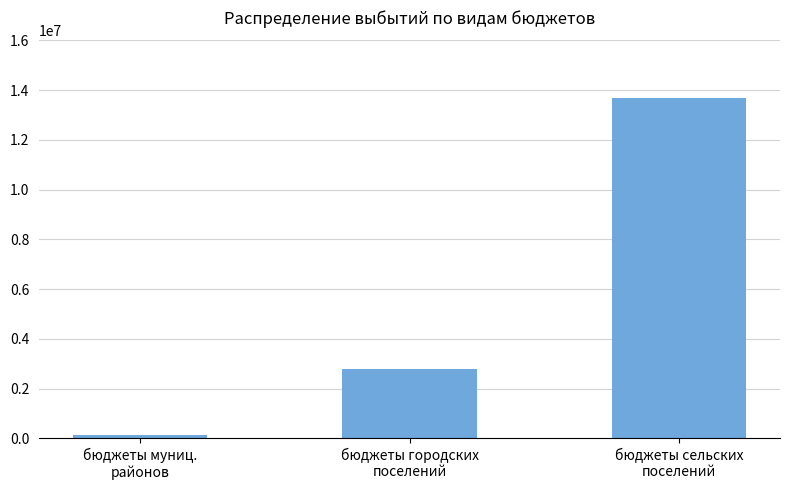

What position from the right is бюджеты городских
поселений?

2